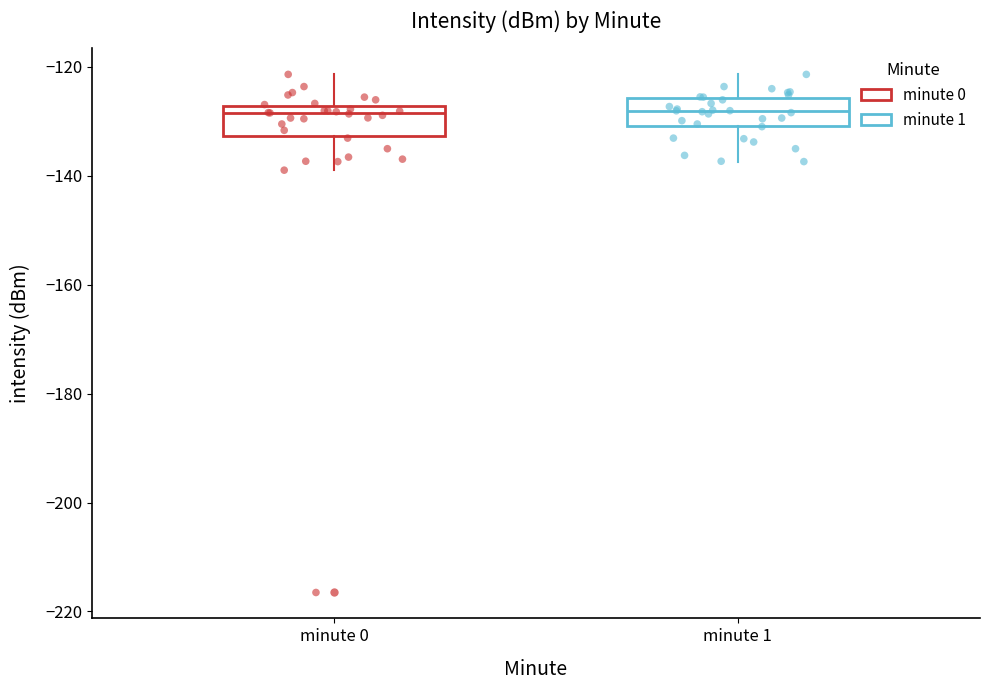

Reading left to right, transcribe this box plot: for each box, give where its median line is, the range the box spans, and where its two whiskers end, as read against the y-axis. The values are not printed on the chart, so give them approximately, as read against the axis.

minute 0: median -128 (just below the box's upper edge), box -132 to -128, whiskers -138 to -122
minute 1: median -128, box -130 to -126, whiskers -138 to -122